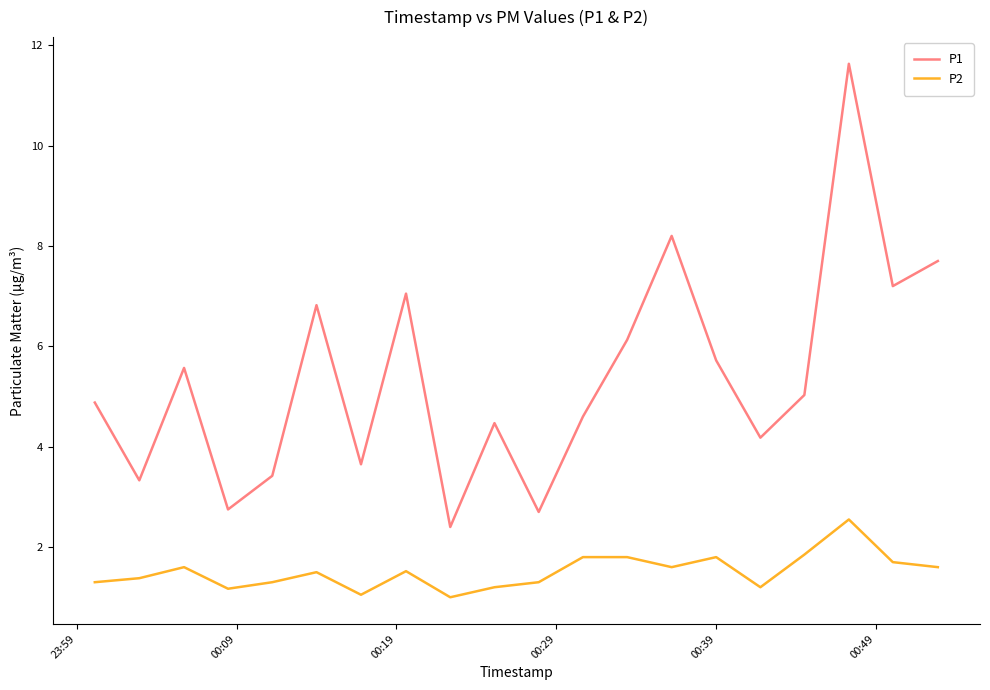

List the series in order of their overall mean, lowest first.

P2, P1